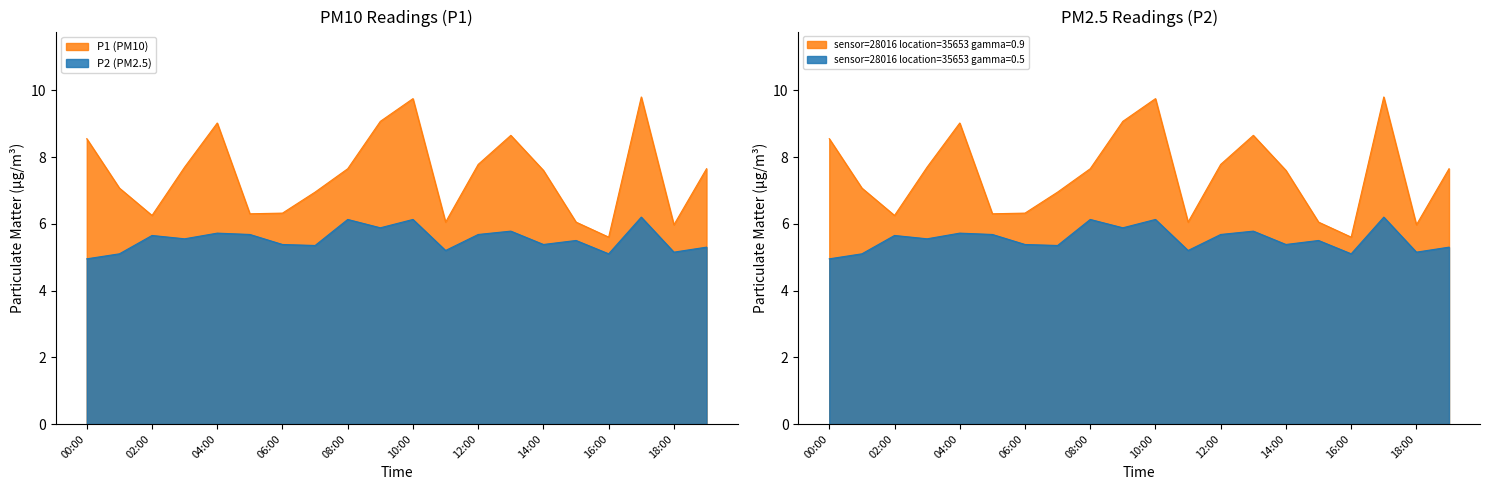

Does the chart display data point markers on the line(s)?

No